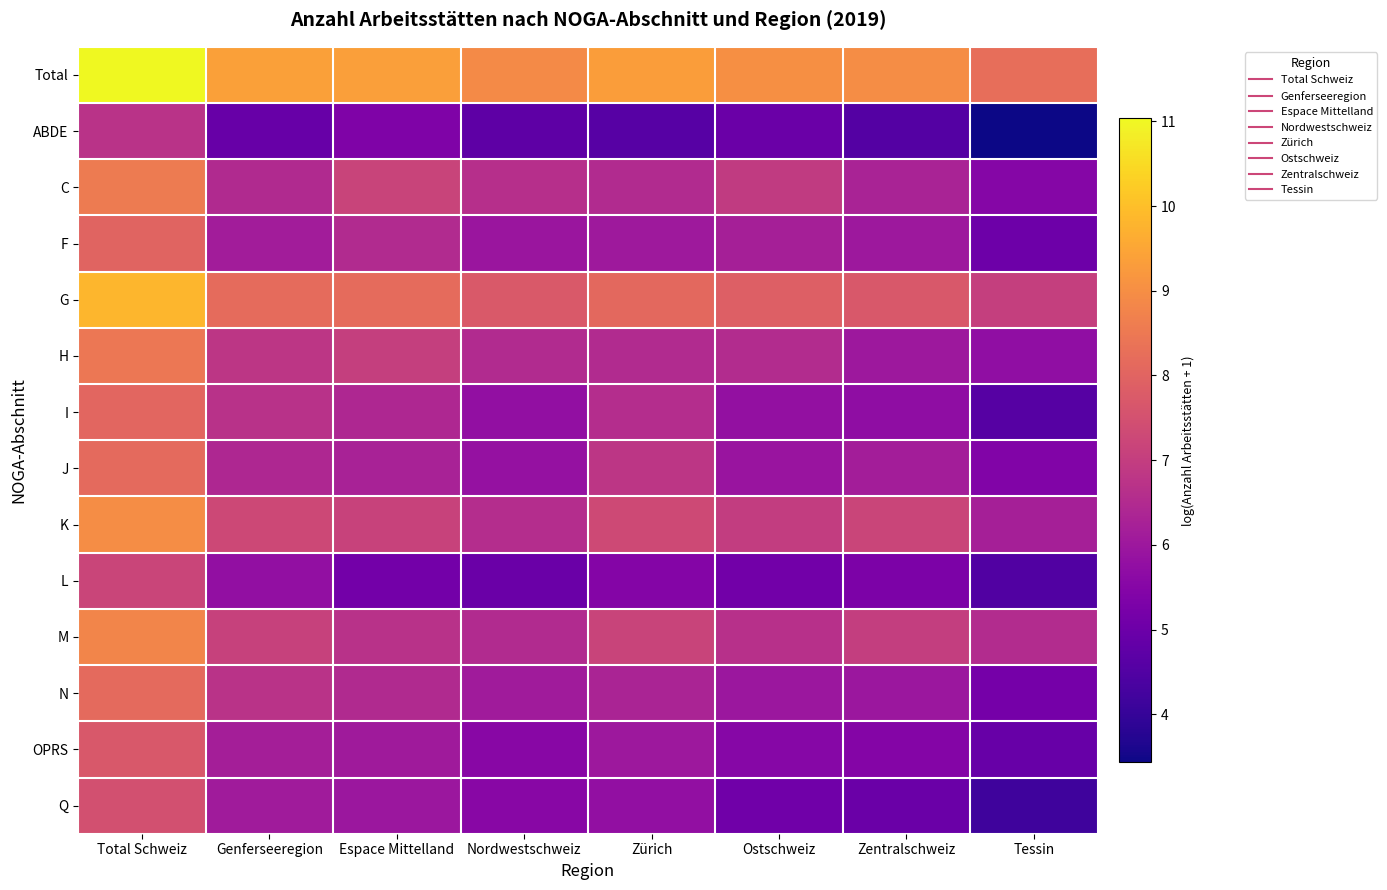

Rank the series at Ostschweiz from lowest to highest value.

ABDE, Q, L, OPRS, I, J, N, F, H, M, C, K, G, Total